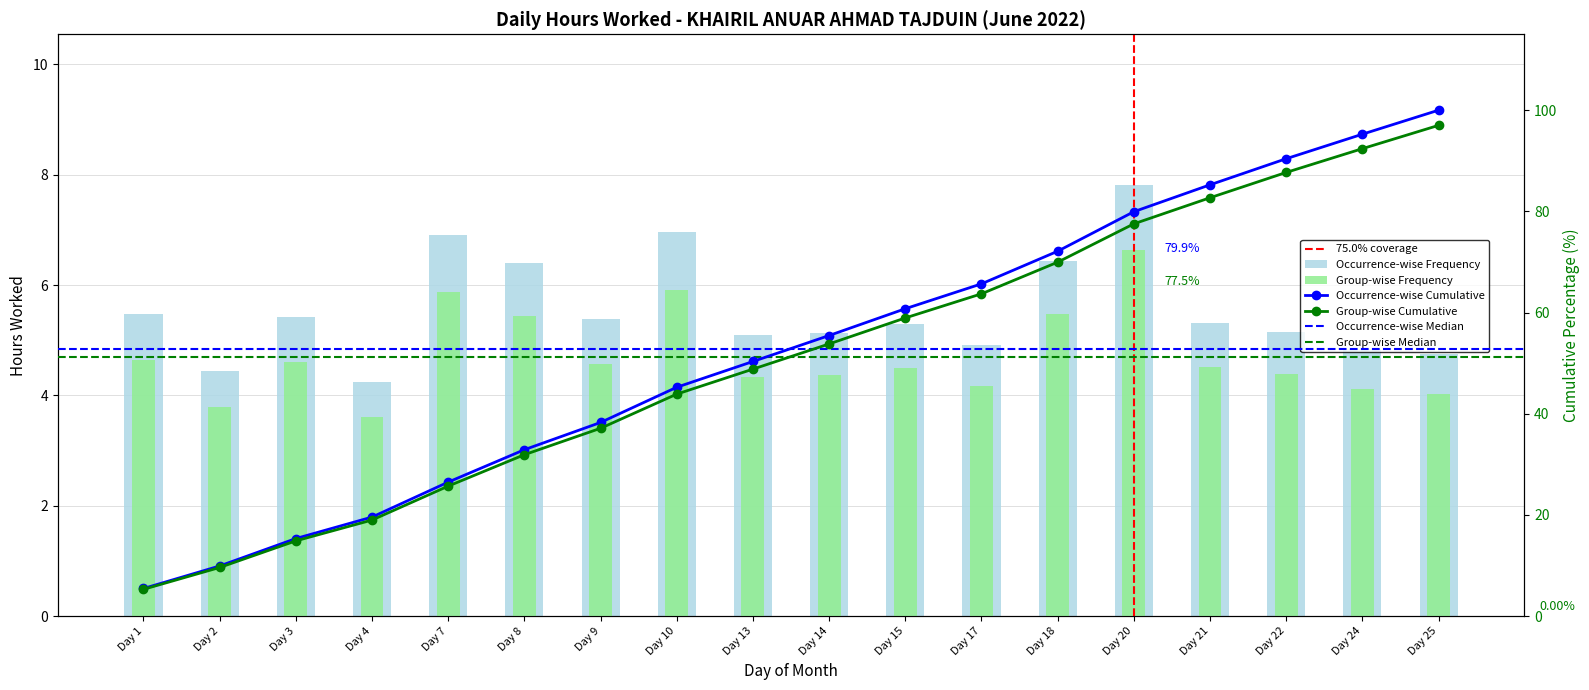

True or false: the data shows 2.2 at Day 2.

False